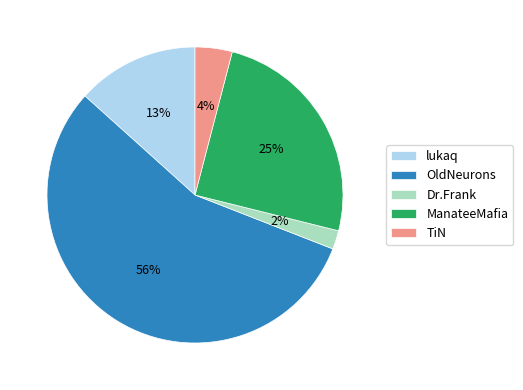

To the nearest percent, what percentage of the pie is ManateeMafia?

25%